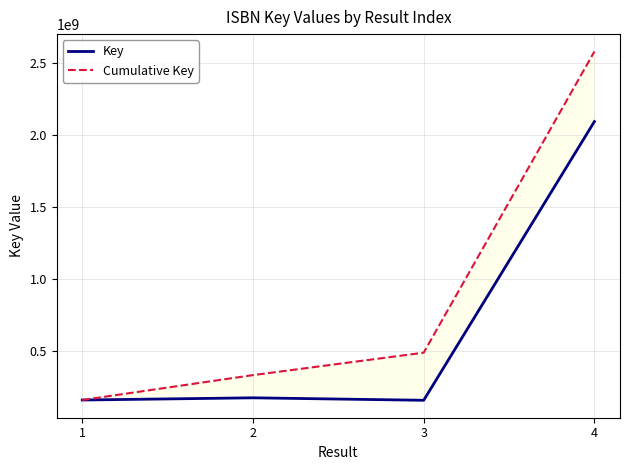

How many interior local valleys does the Key series have?

1